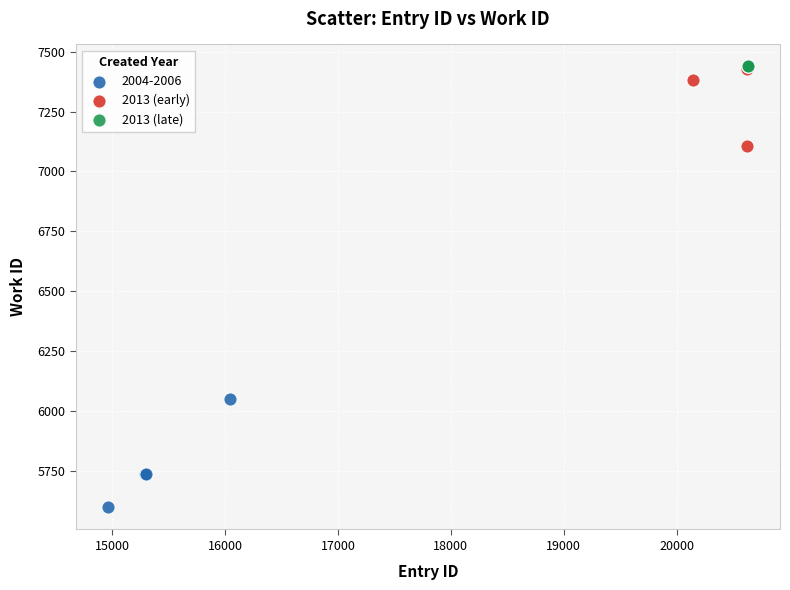

Which series contains the lowest Y value?

2004-2006